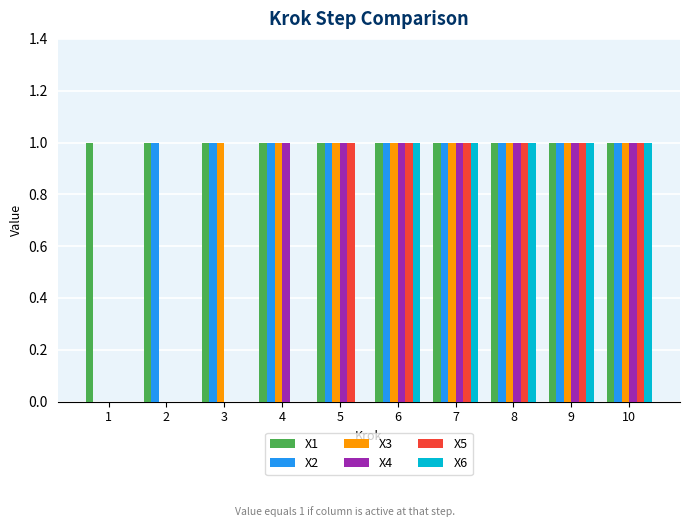

Does the chart contain stacked bars?

No